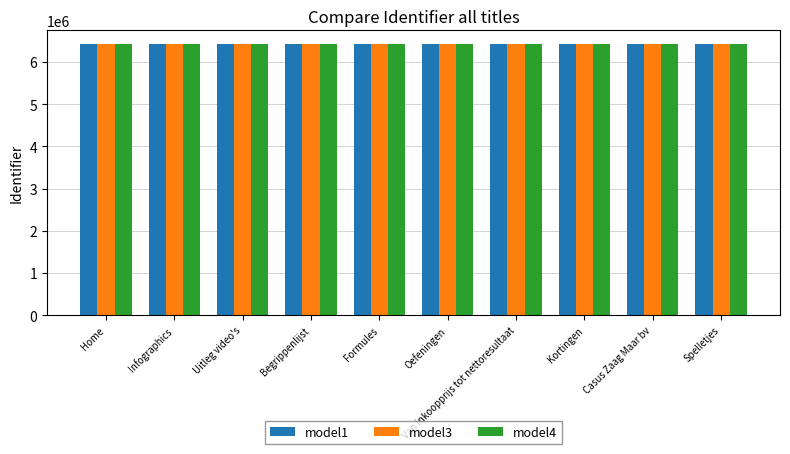

Where does the model4 series first go above 6421741?

Home